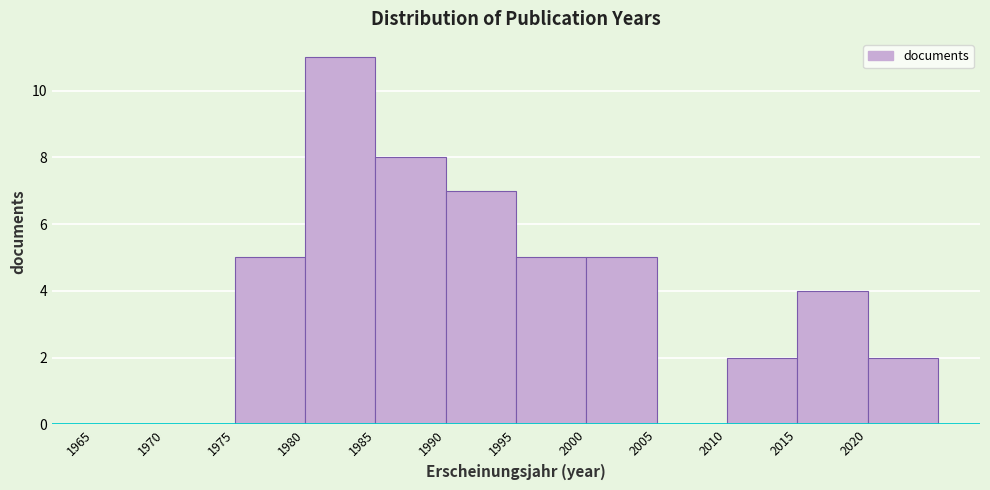

Reading left to right, list every bar in this chart as the range it spans on the x-axis followed by its height. The values are not printed on the chart, so give them approximately, as read against the axis.

1965 to 1970: 0
1970 to 1975: 0
1975 to 1980: 5
1980 to 1985: 11
1985 to 1990: 8
1990 to 1995: 7
1995 to 2000: 5
2000 to 2005: 5
2005 to 2010: 0
2010 to 2015: 2
2015 to 2020: 4
2020 to 2025: 2